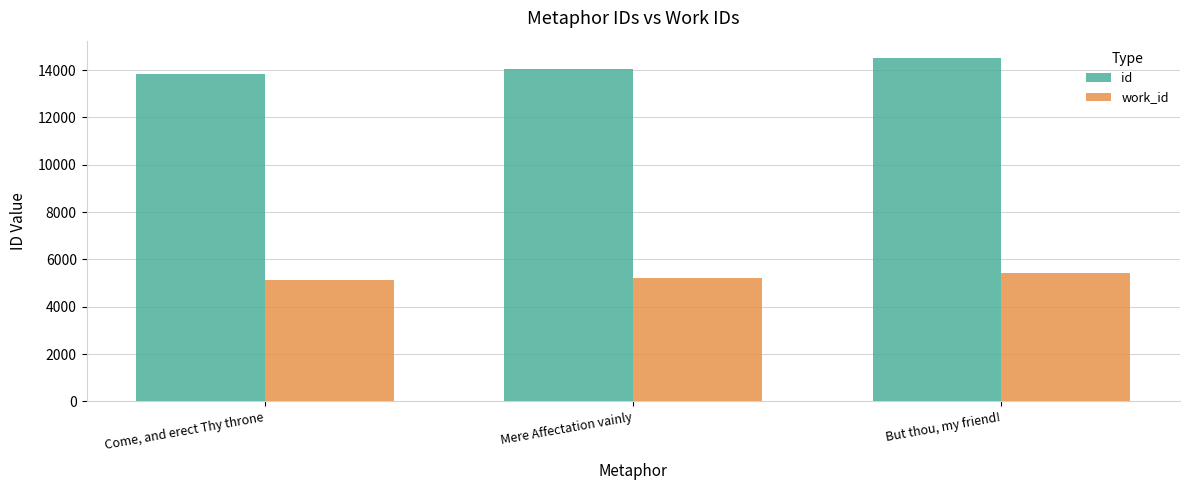

What is the maximum value shown in the chart?

14516